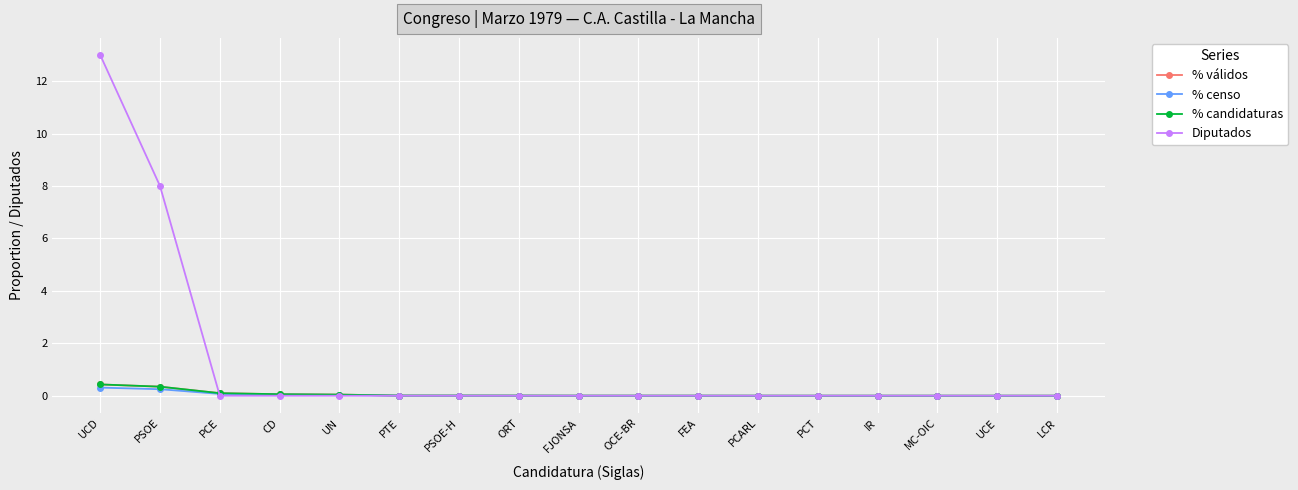

What is the label of the 13th point from the right?

UN